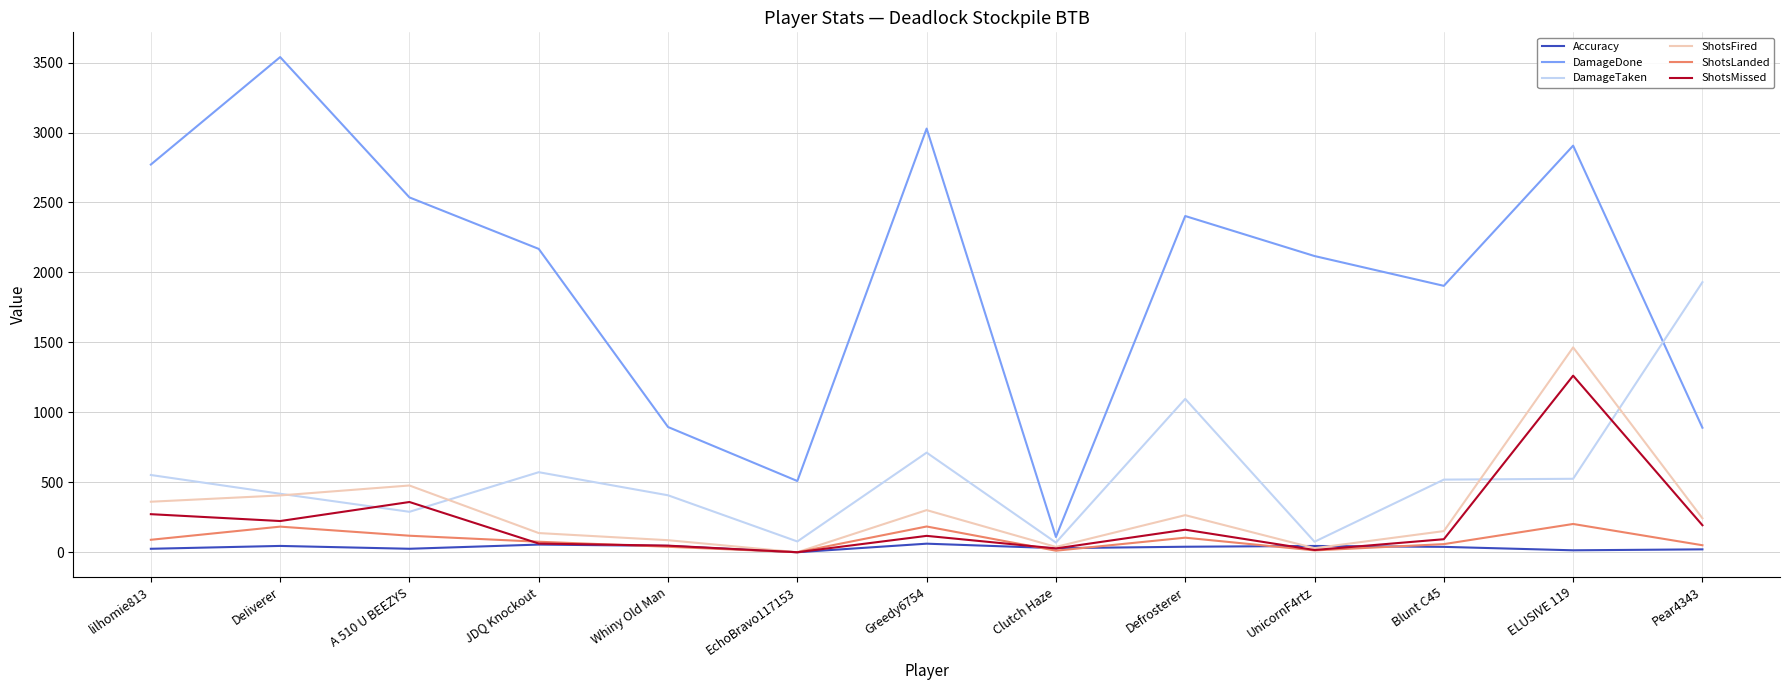

Which category has the highest value in the ShotsFired series?

ELUSIVE 119